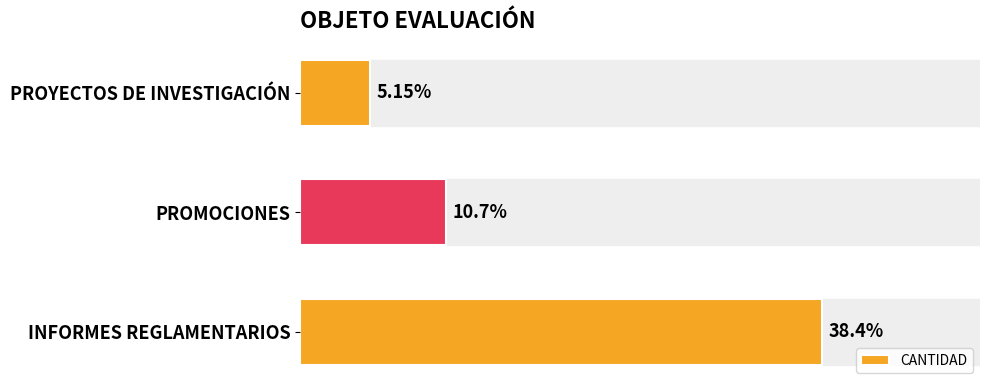

Which has a higher value, PROYECTOS DE INVESTIGACIÓN or PROMOCIONES?

PROMOCIONES